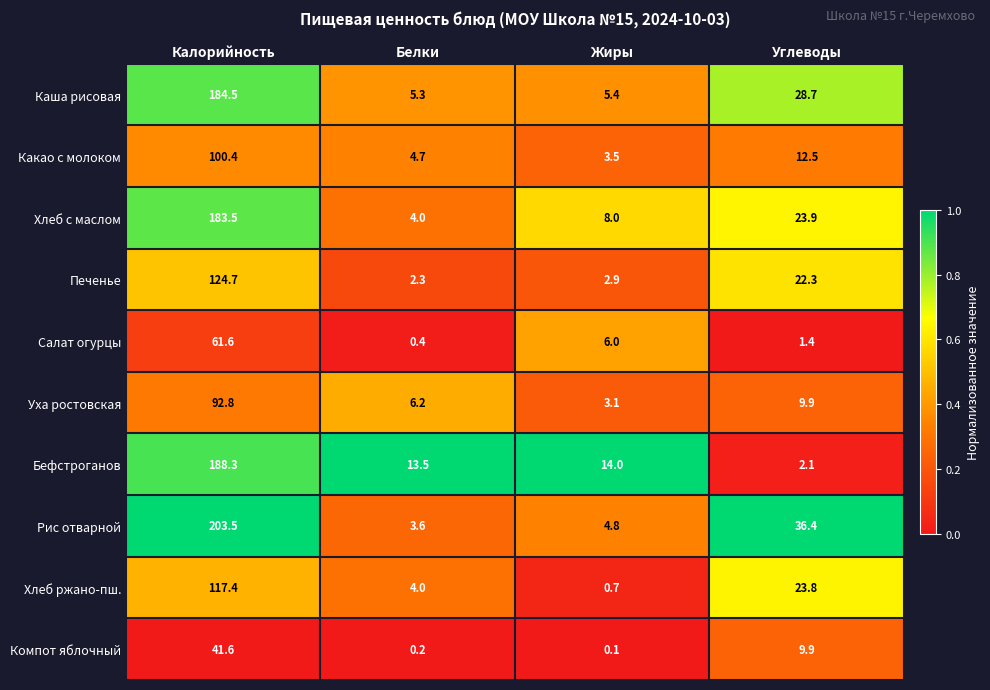

How many series are shown in this chart?

10